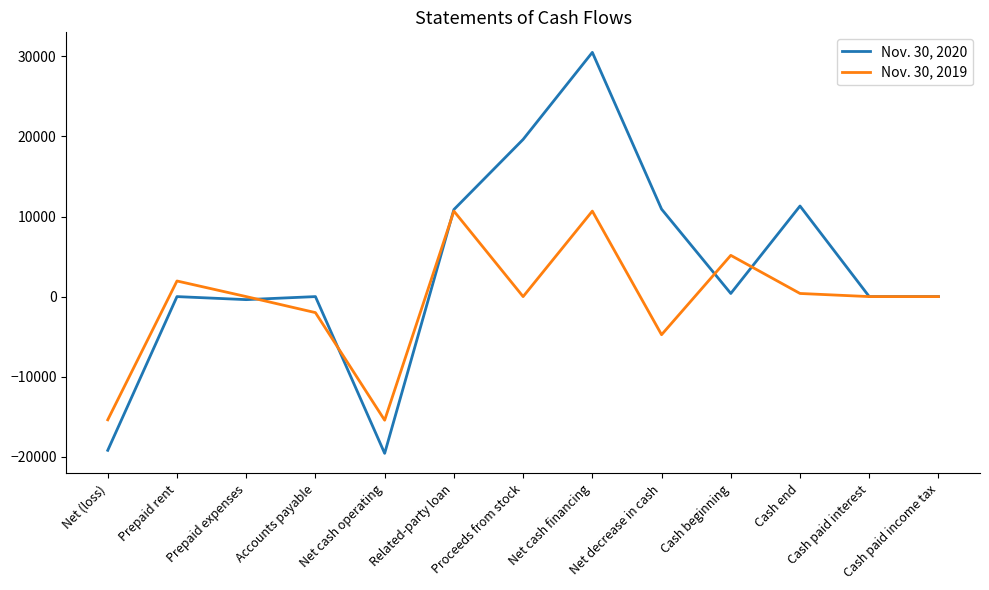

What is the sum of all Nov. 30, 2020 values?

44466